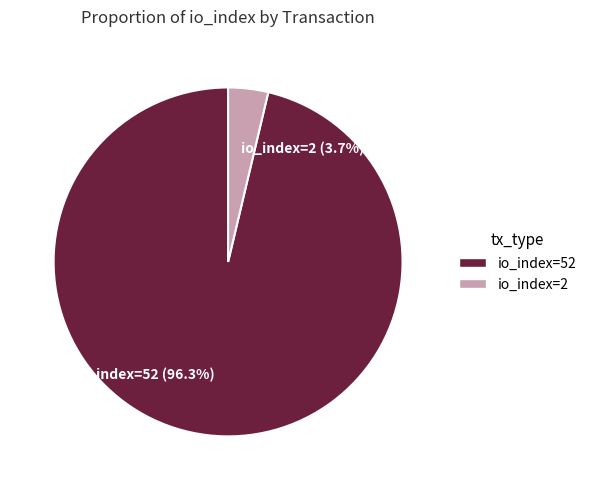

To the nearest percent, what is the average slice percentage?

50%